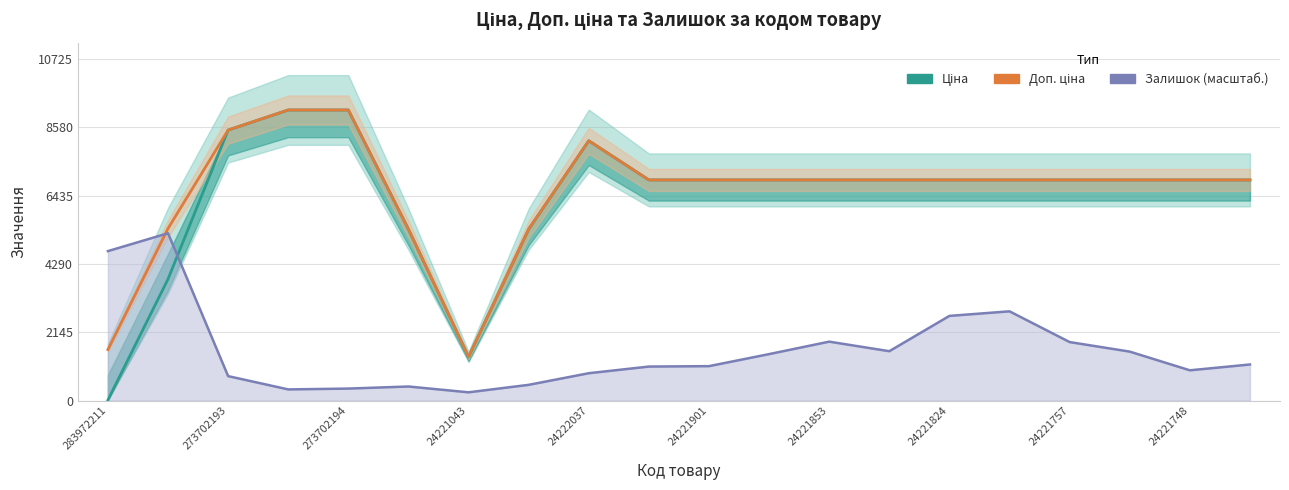

Reading left to right, extract all data points from this chart.

Ціна: 16.0	3814.3	8490.2	9120.3	9120.3	5379.7	1375.4	5379.7	8154.8	6925.7	6925.7	6925.7	6925.7	6925.7	6925.7	6925.7	6925.7	6925.7	6925.7	6925.7
Доп. ціна: 1602.5	5400.8	8490.2	9120.3	9120.3	5379.5	1375.0	5379.5	8154.8	6925.7	6925.7	6925.7	6925.7	6925.7	6925.7	6925.7	6925.7	6925.7	6925.7	6925.7
Залишок (масштаб.): 4692.0	5252.4	769.0	351.9	378.0	443.1	260.7	495.3	860.2	1068.7	1081.8	1459.7	1850.7	1551.0	2658.8	2802.2	1837.7	1537.9	951.4	1133.9